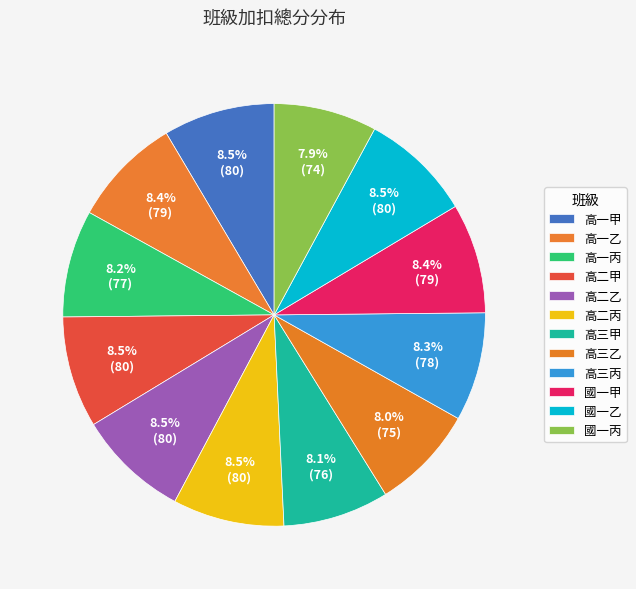

How many segments does this pie chart have?

12